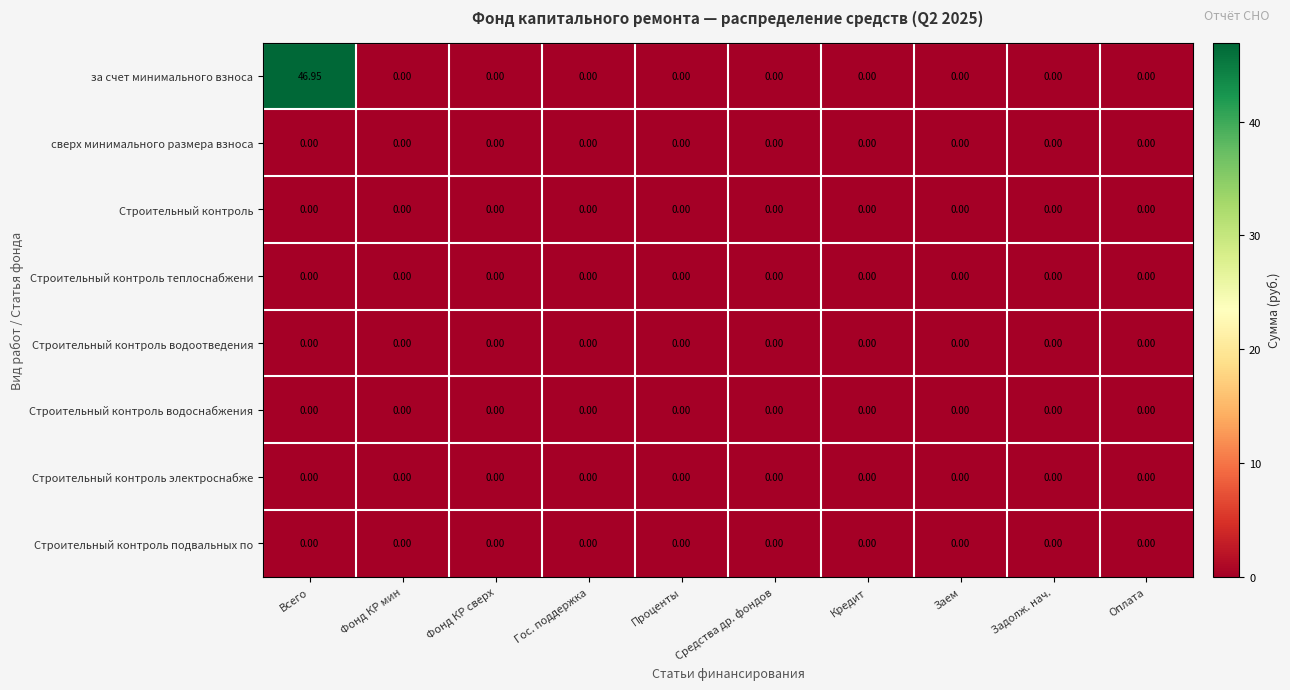

Which series has the largest total across all categories?

за счет минимального взноса